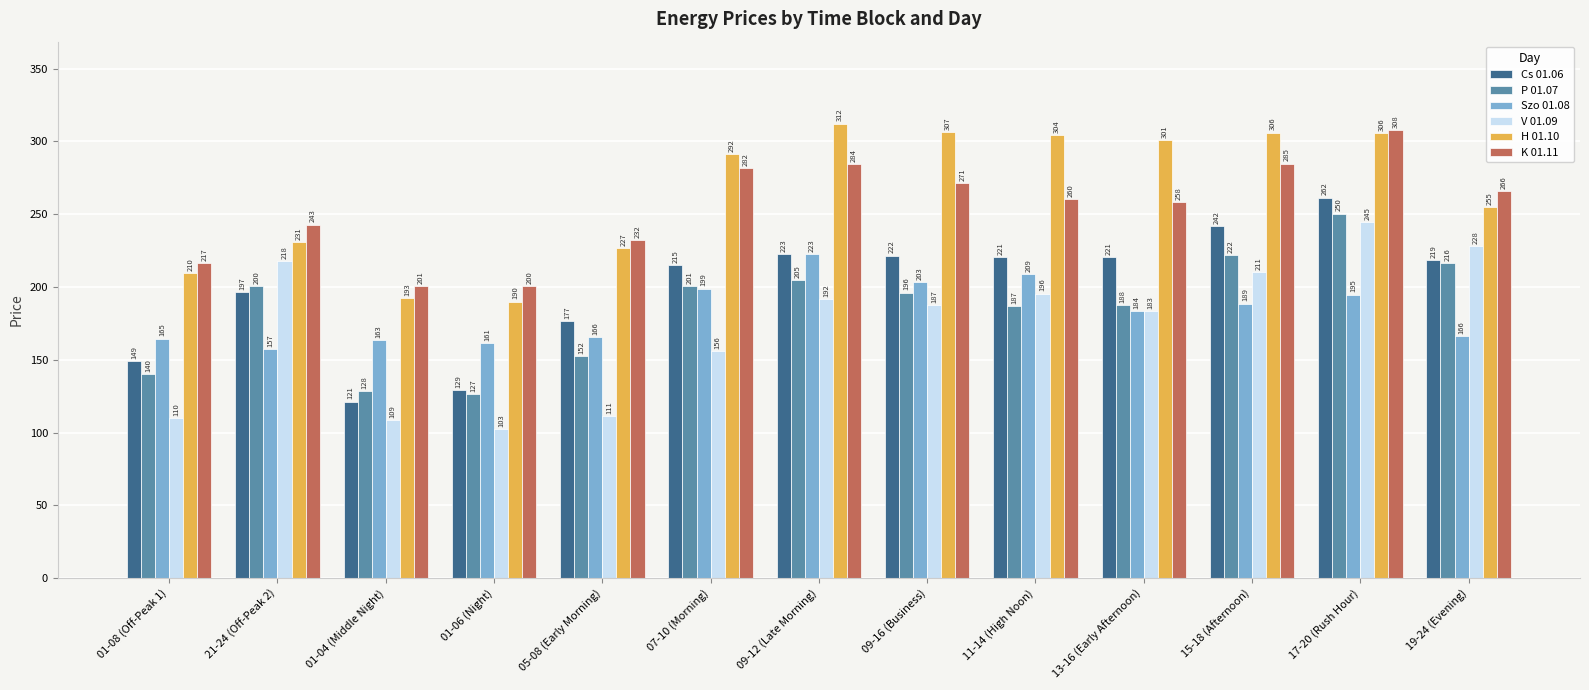

At which label does P 01.07 reach its peak?

17-20 (Rush Hour)